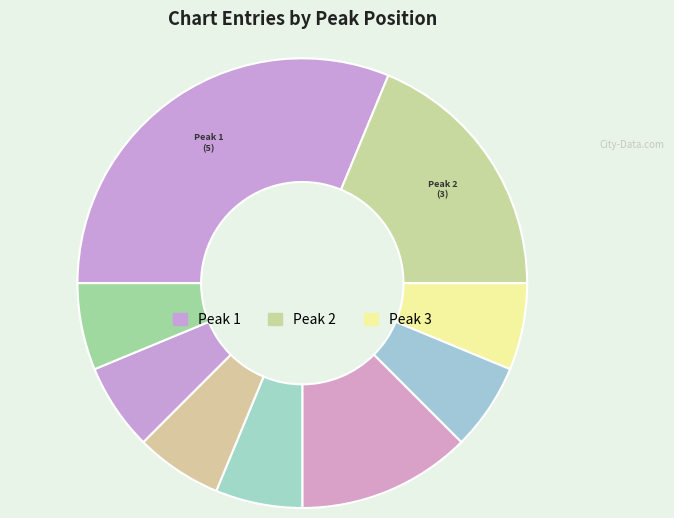

Count the number of slices in the pie.

9